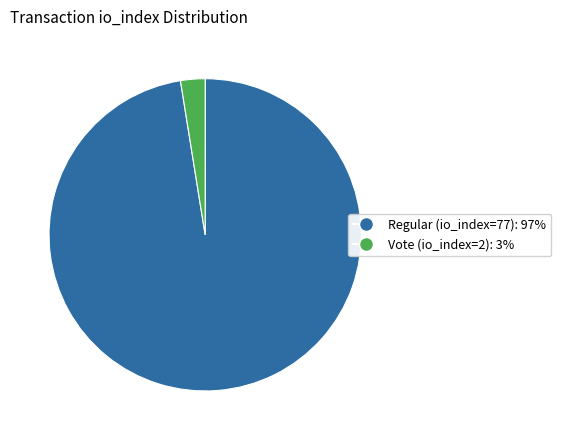

Rank the categories by value from highest to lowest.

Regular (io_index=77), Vote (io_index=2)